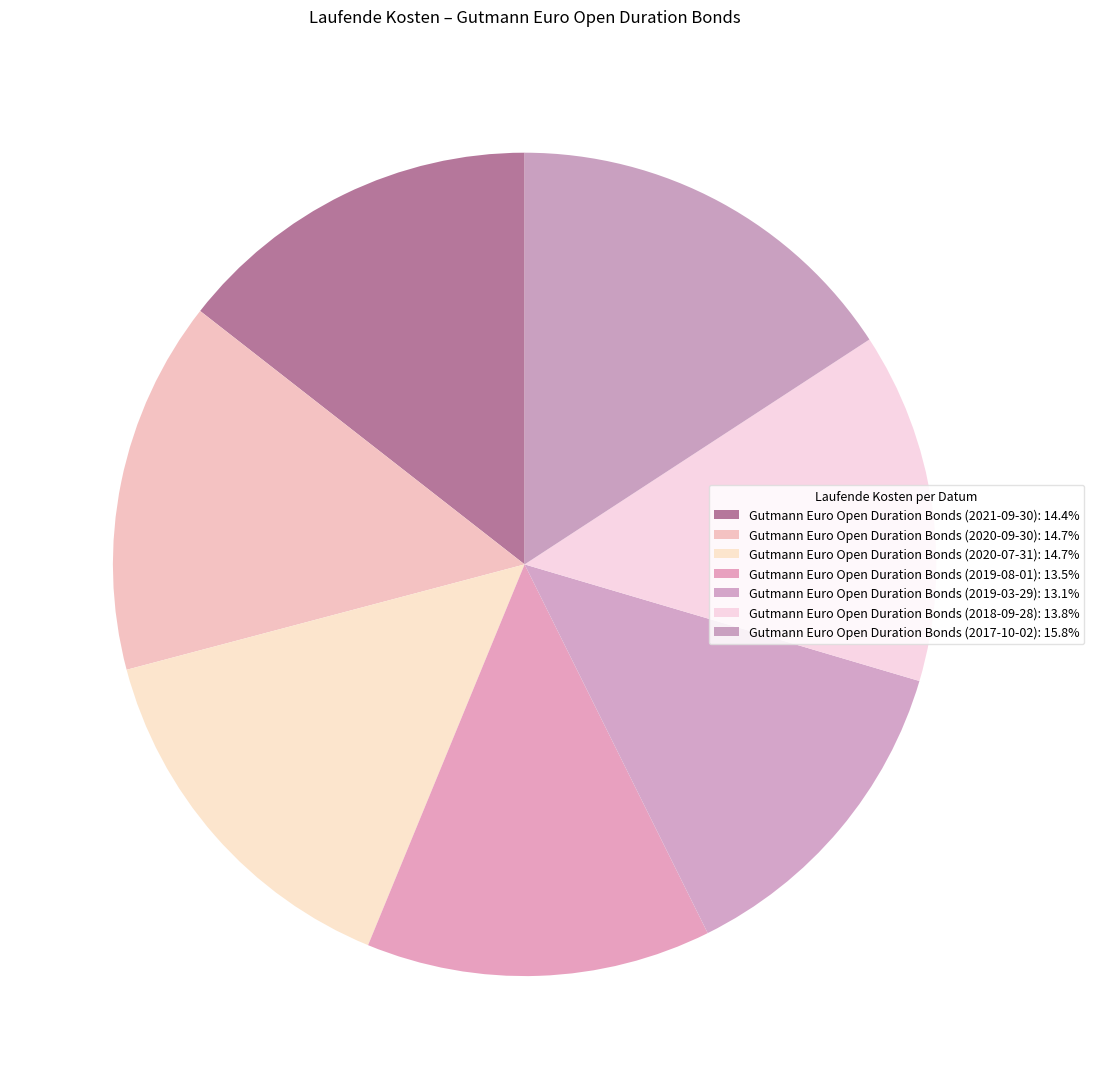

Does Gutmann Euro Open Duration Bonds (2020-07-31) account for over 50% of the chart?

No